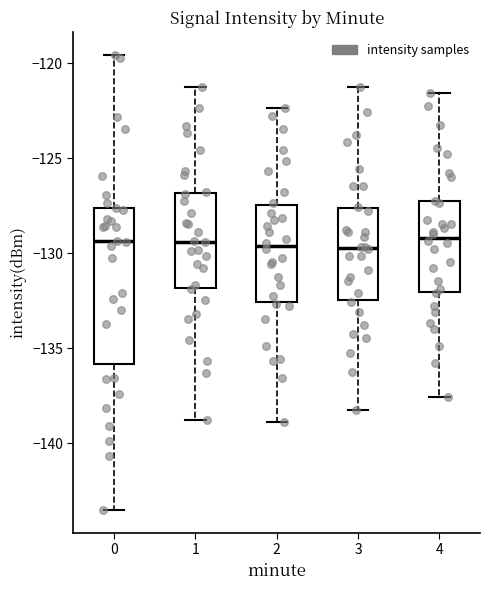

Reading left to right, transcribe this box plot: for each box, give where its median line is, the range the box spans, and where its two whiskers end, as read against the y-axis. The values are not printed on the chart, so give them approximately, as read against the axis.

0: median -129.5, box -136.0 to -127.5, whiskers -143.5 to -119.5
1: median -129.5, box -132.0 to -127.0, whiskers -139.0 to -121.0
2: median -129.5, box -132.5 to -127.5, whiskers -139.0 to -122.5
3: median -129.5, box -132.5 to -127.5, whiskers -138.0 to -121.0
4: median -129.0, box -132.0 to -127.5, whiskers -137.5 to -121.5